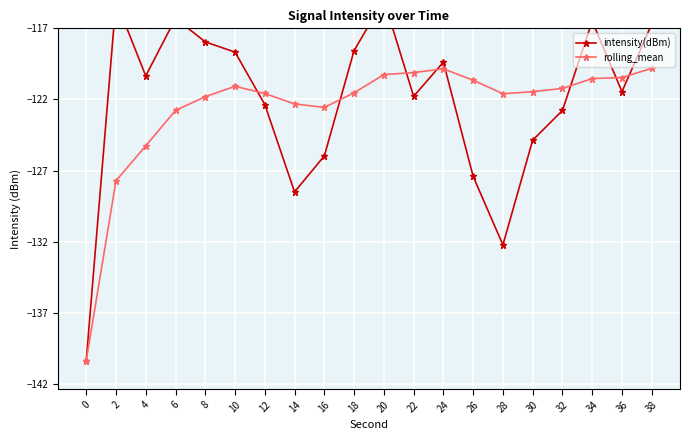

How many data points in rolling_mean are less than -121?

13